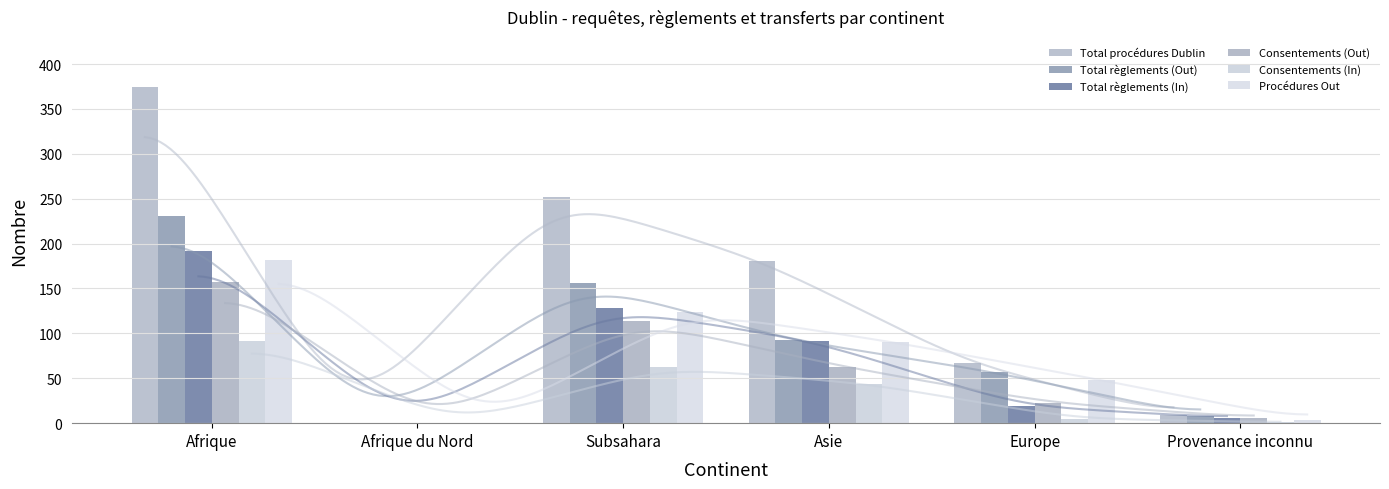

The Total procédures Dublin series shows 165 at Afrique. True or false?

False